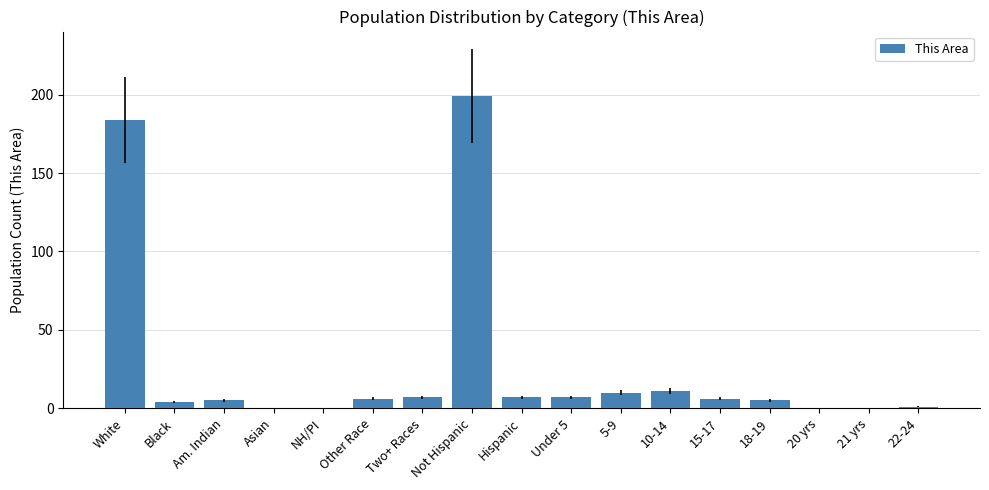

What is the sum of all values?

452